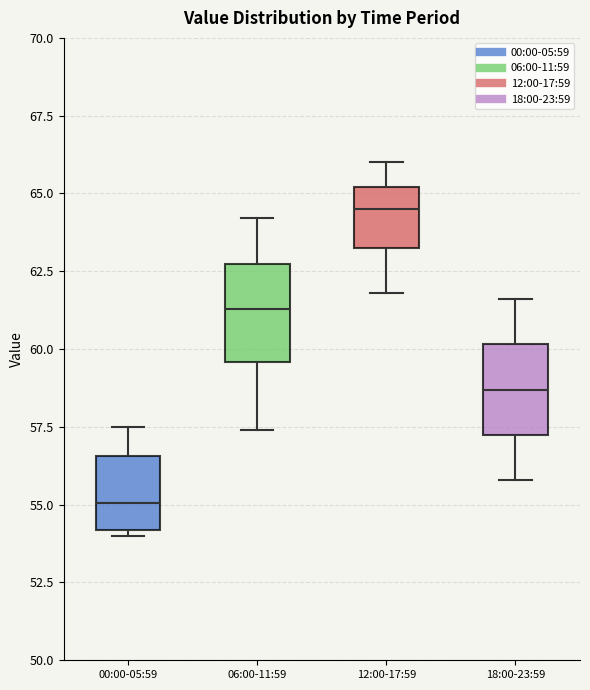

Reading left to right, transcribe this box plot: for each box, give where its median line is, the range the box spans, and where its two whiskers end, as read against the y-axis. The values are not printed on the chart, so give them approximately, as read against the axis.

00:00-05:59: median 55.0, box 54.0 to 56.5, whiskers 54.0 (just below the box's lower edge) to 57.5
06:00-11:59: median 61.5, box 59.5 to 63.0, whiskers 57.5 to 64.0
12:00-17:59: median 64.5, box 63.5 to 65.0, whiskers 62.0 to 66.0
18:00-23:59: median 58.5, box 57.5 to 60.0, whiskers 56.0 to 61.5